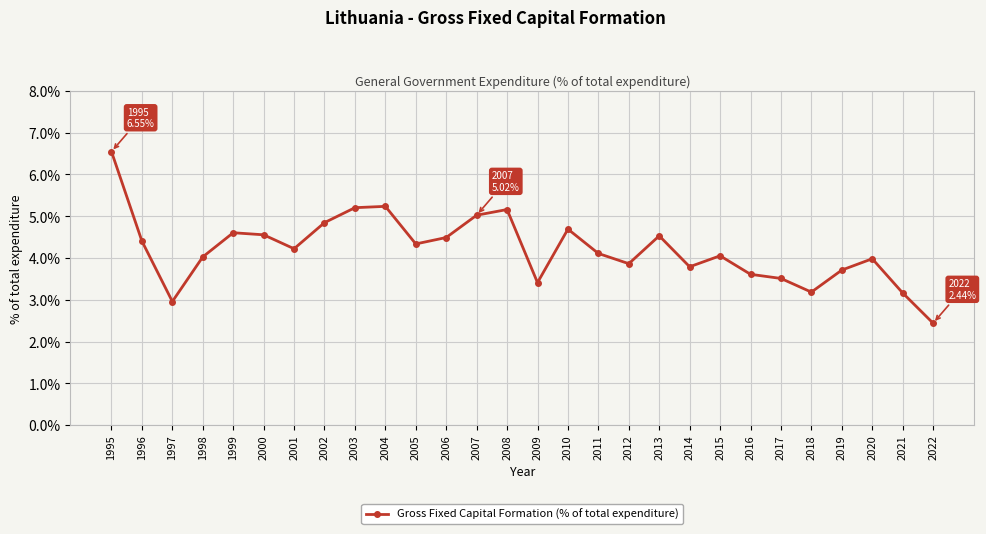

What is the difference between the second highest and minimum values?

2.8